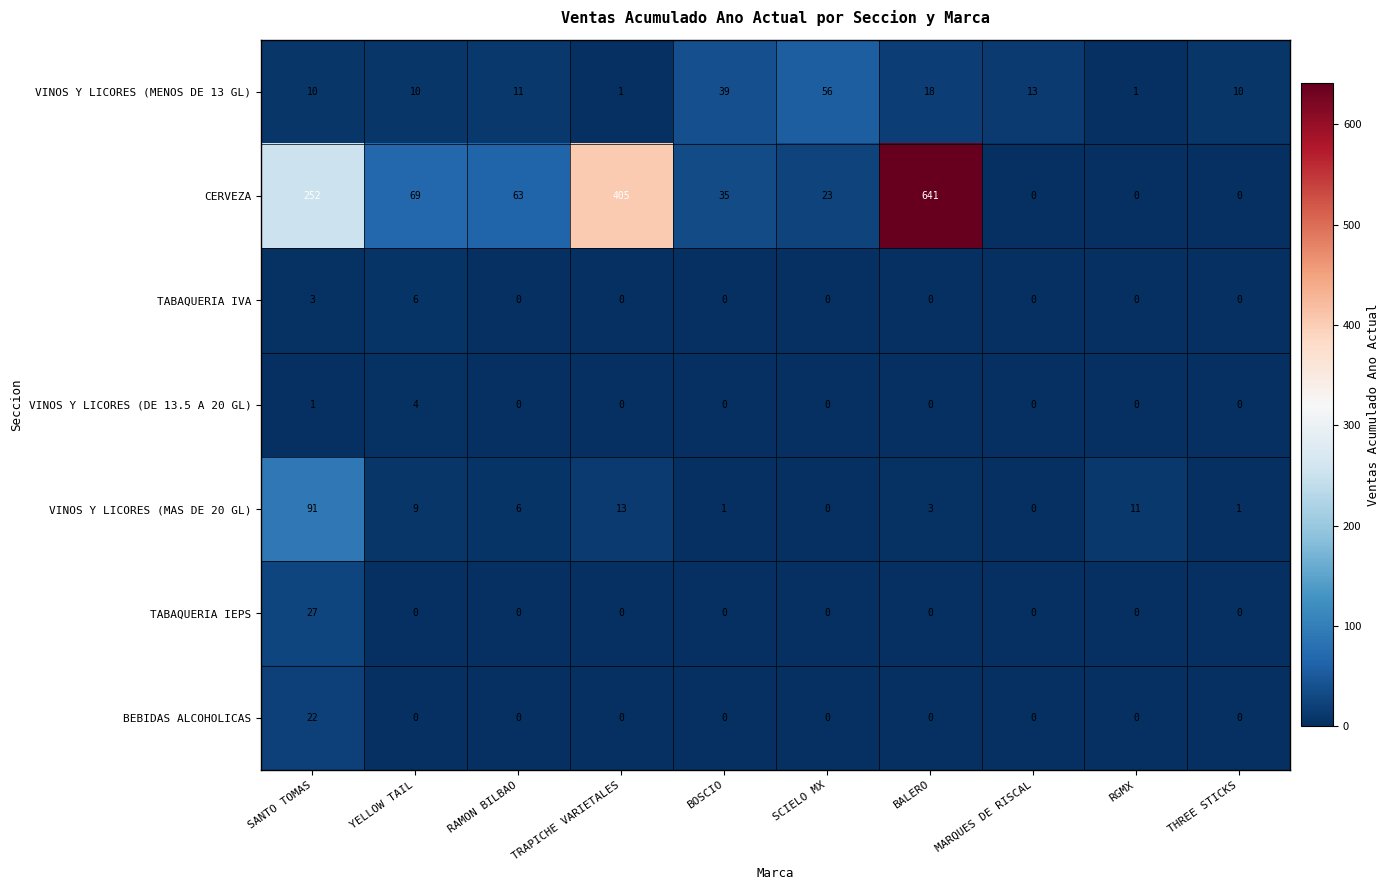

What is the difference between the maximum and minimum values in the VINOS Y LICORES (DE 13.5 A 20 GL) series?

4